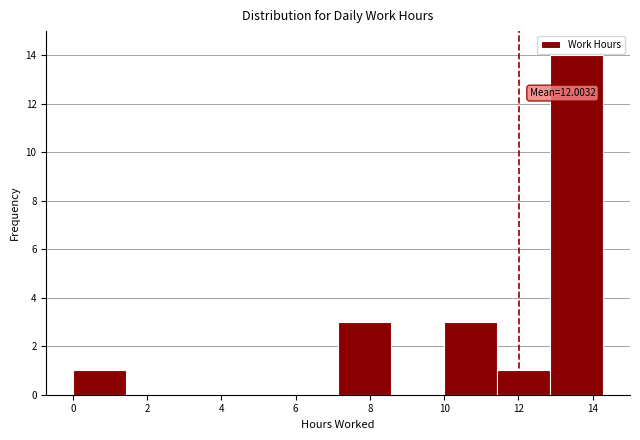

Over which range of the x-axis is the bar tallest?

12.8 to 14.2